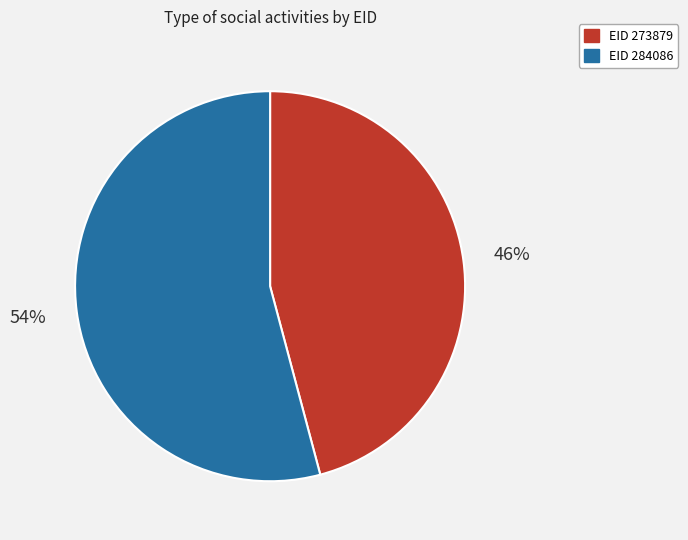

To the nearest percent, what is the difference between the largest and smallest slice percentages?

8%